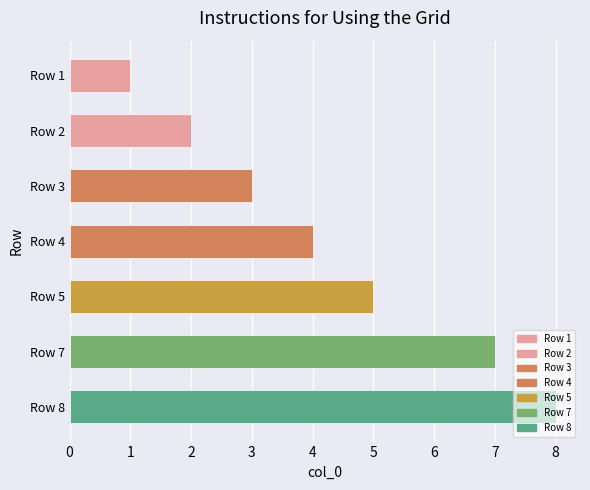

How many bars are there in total?

7